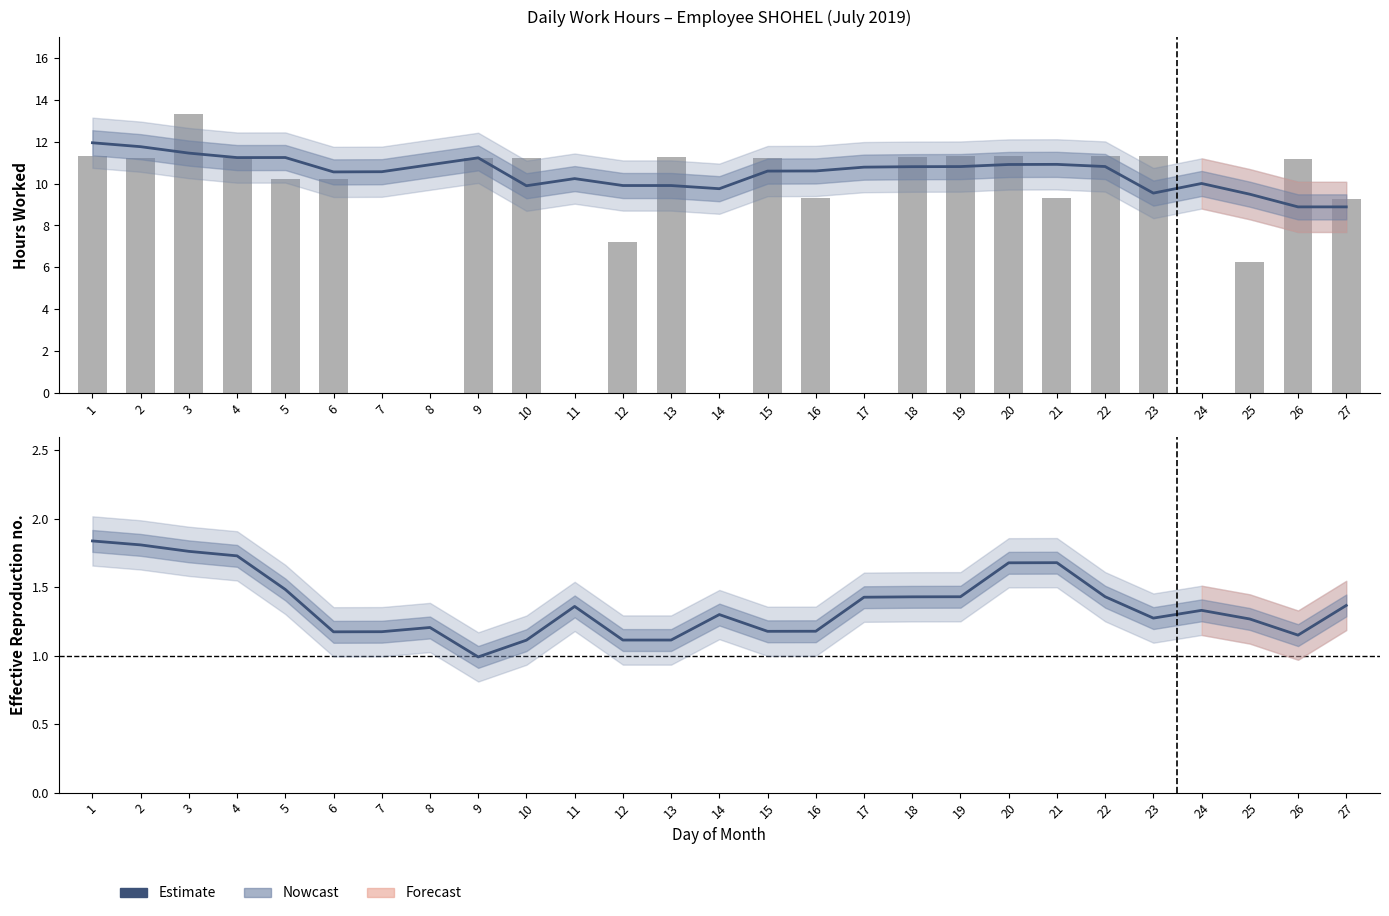

How many values in the Estimate series exceed 1?

26